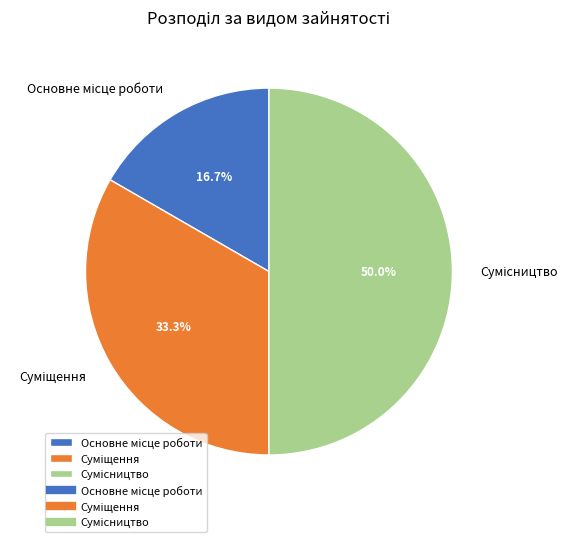

To the nearest percent, what is the difference between the largest and smallest slice percentages?

33%